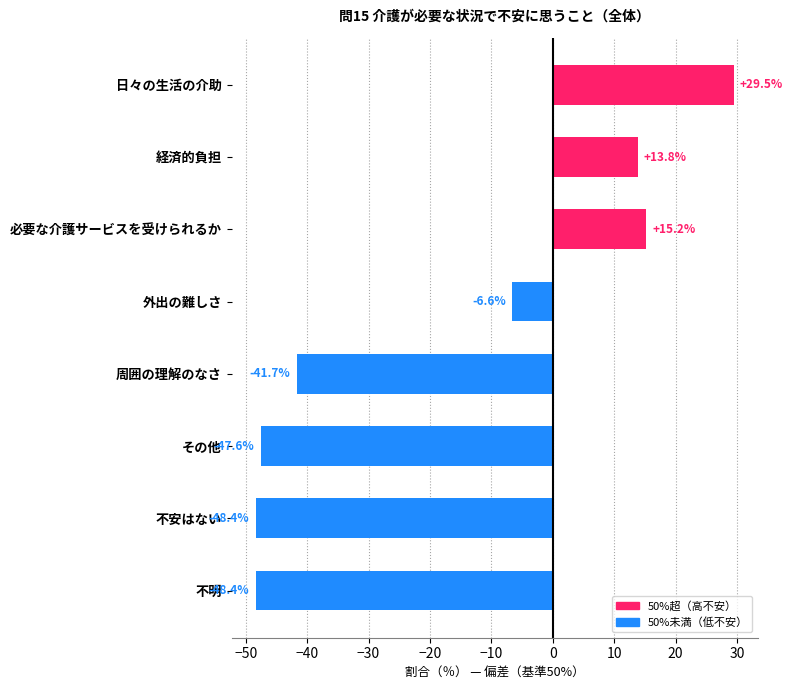

The chart shows a value of -76.9 at 不明. True or false?

False